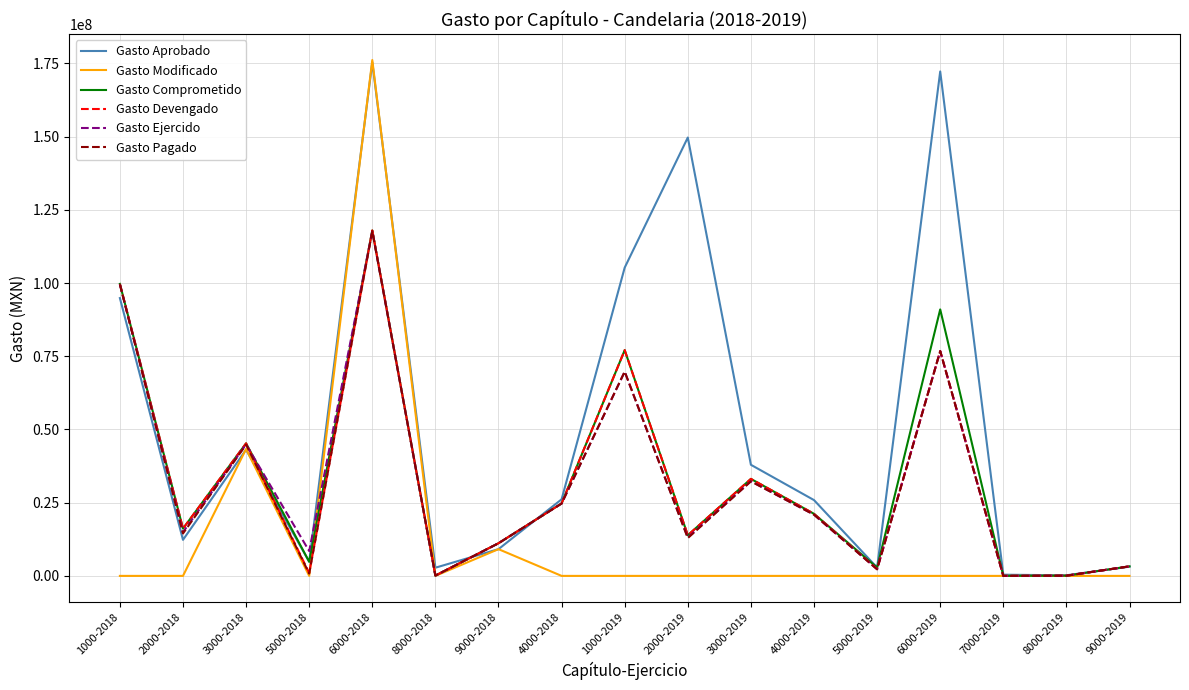

Where is Gasto Pagado nearest to the value 58871038?

1000-2019